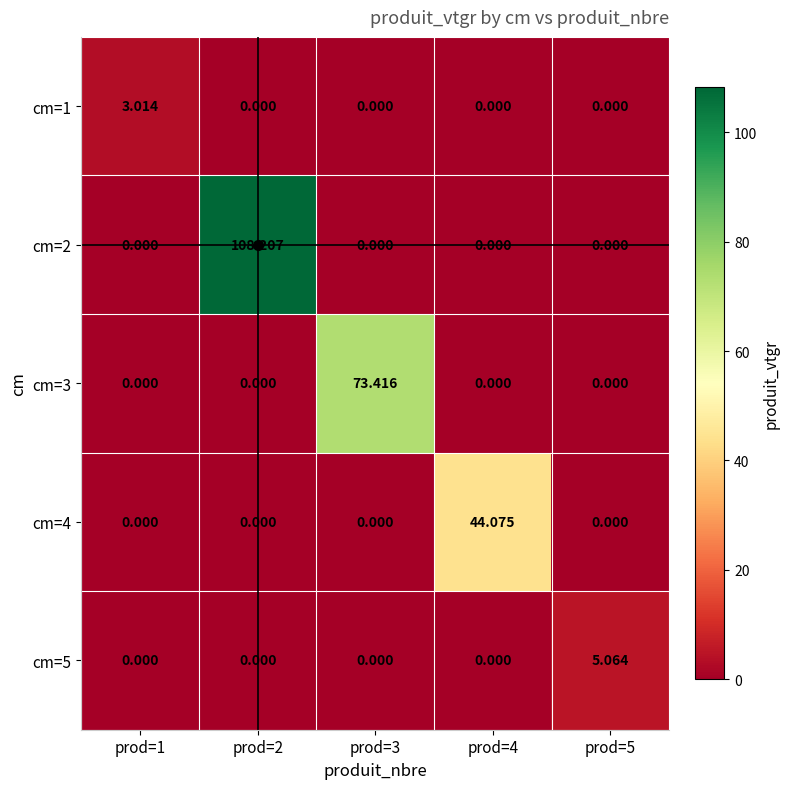

Is the value of cm=1 at prod=1 greater than the value of cm=3 at prod=1?

Yes